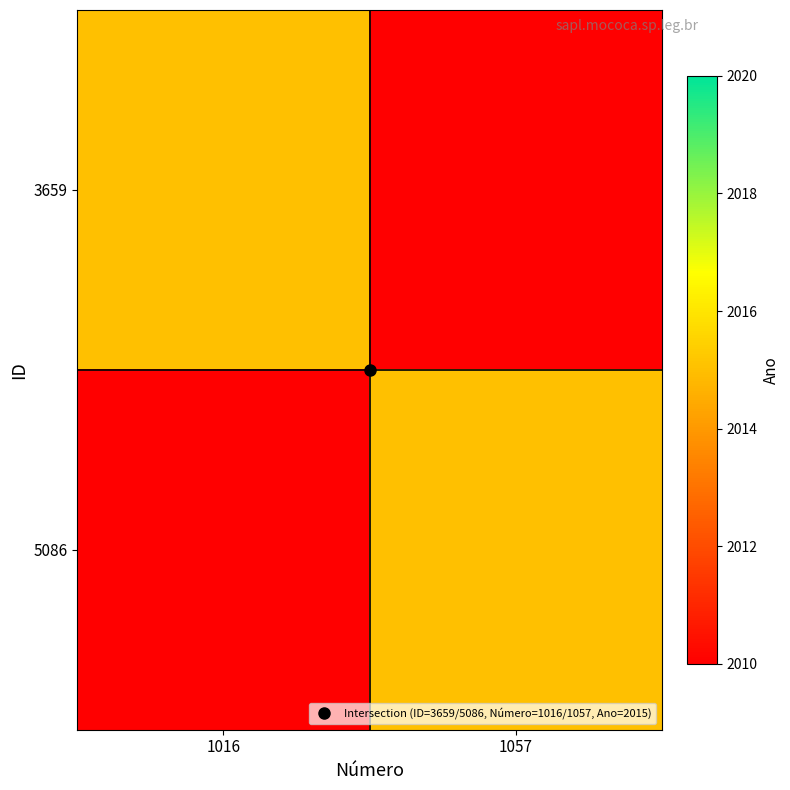

Which has a higher value, 1016 or 1057?

1016